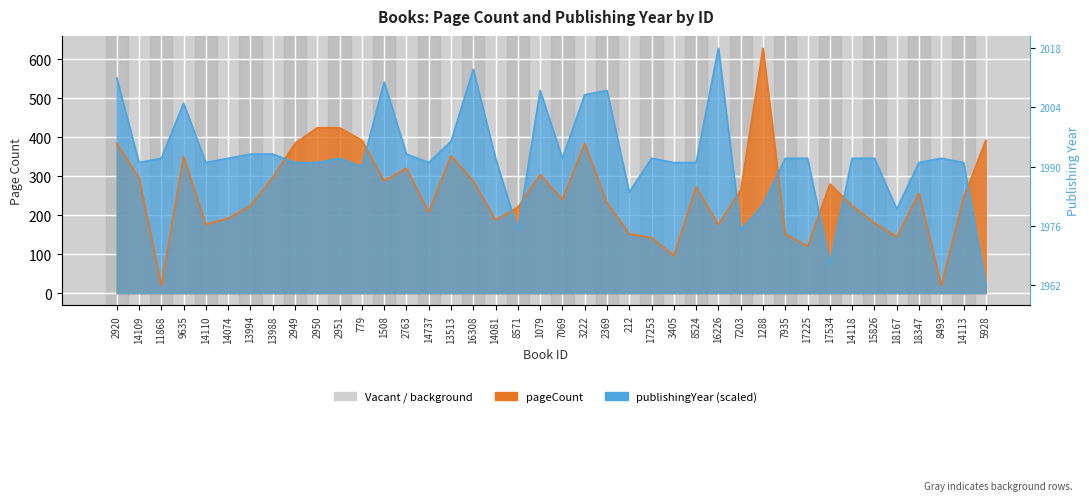

What is the value of the pageCount point at the 26th from the left?

96.0